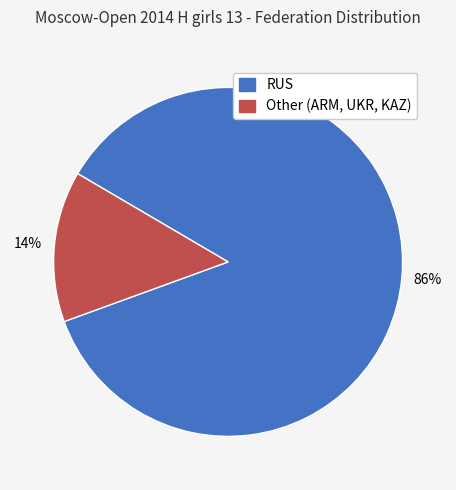

What percentage is the RUS slice, to the nearest percent?

86%